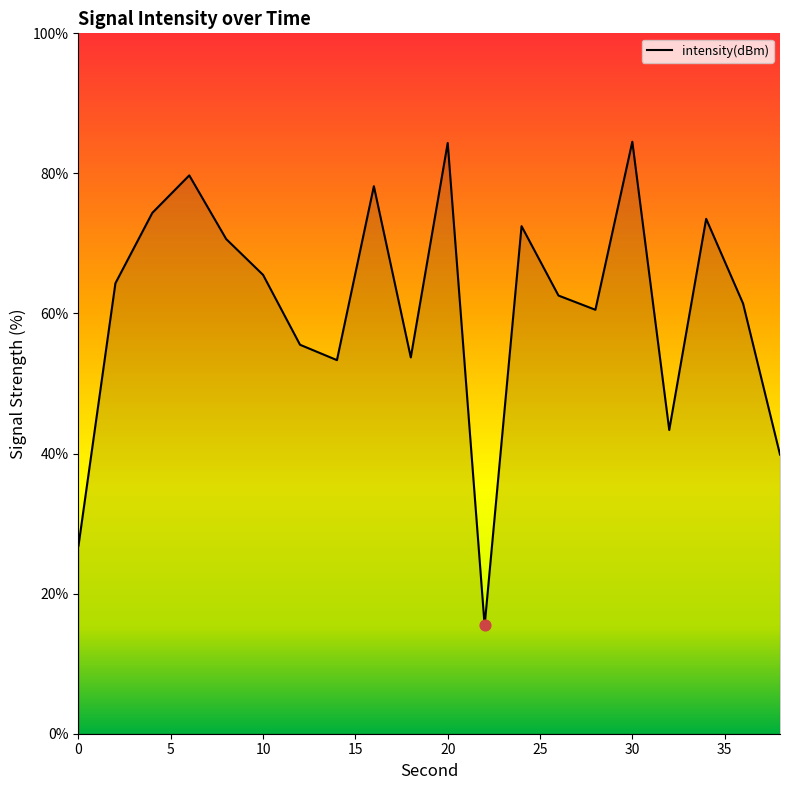

What is the difference between the maximum and minimum values?

69.1